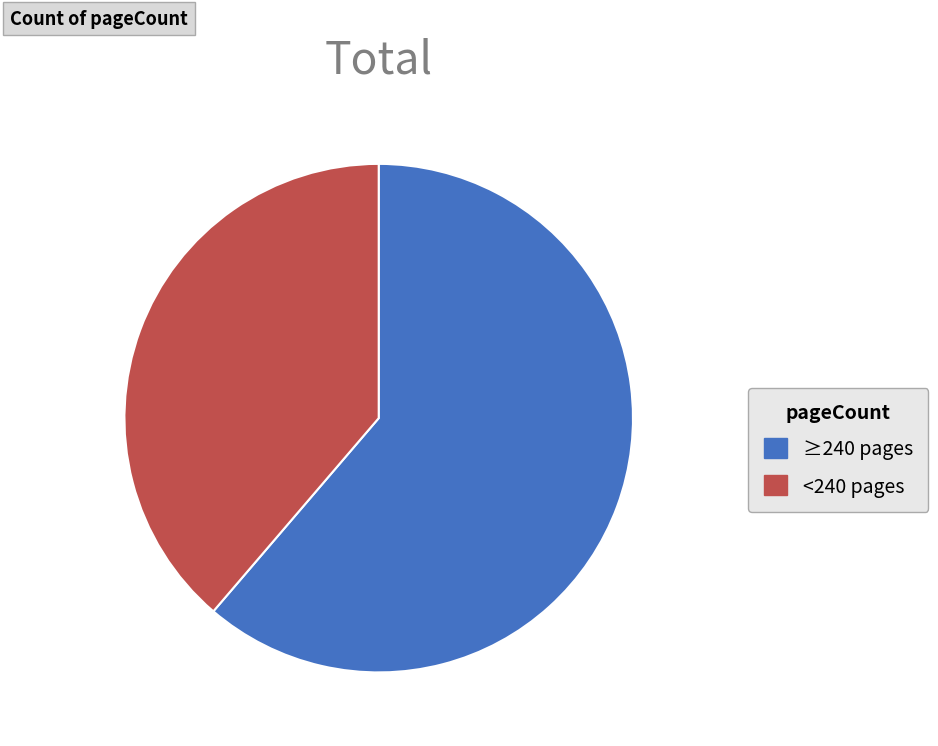

Is there a majority slice in this chart?

Yes